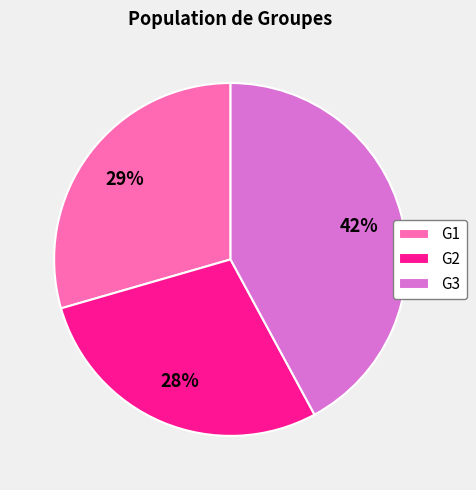

Approximately how many times larger is the value at G1 compared to G2?

1.0